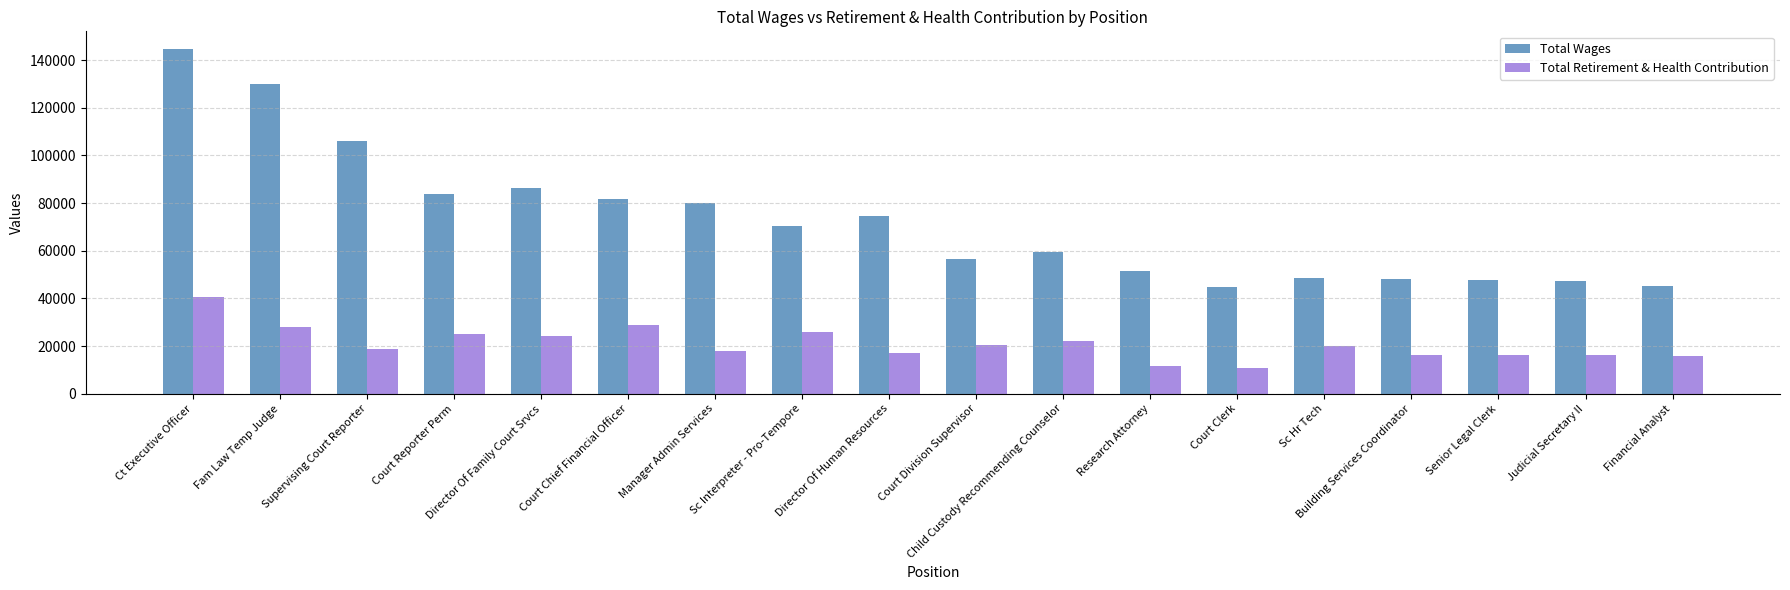

What is the difference between the second highest and second lowest values in the Total Wages series?

84705